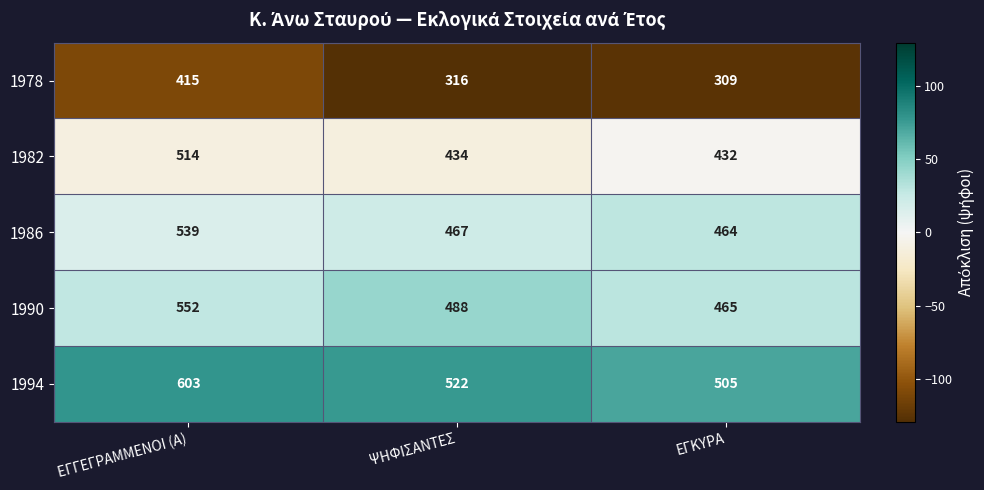

True or false: 1990 has a value of 800 at ΨΗΦΙΣΑΝΤΕΣ.

False